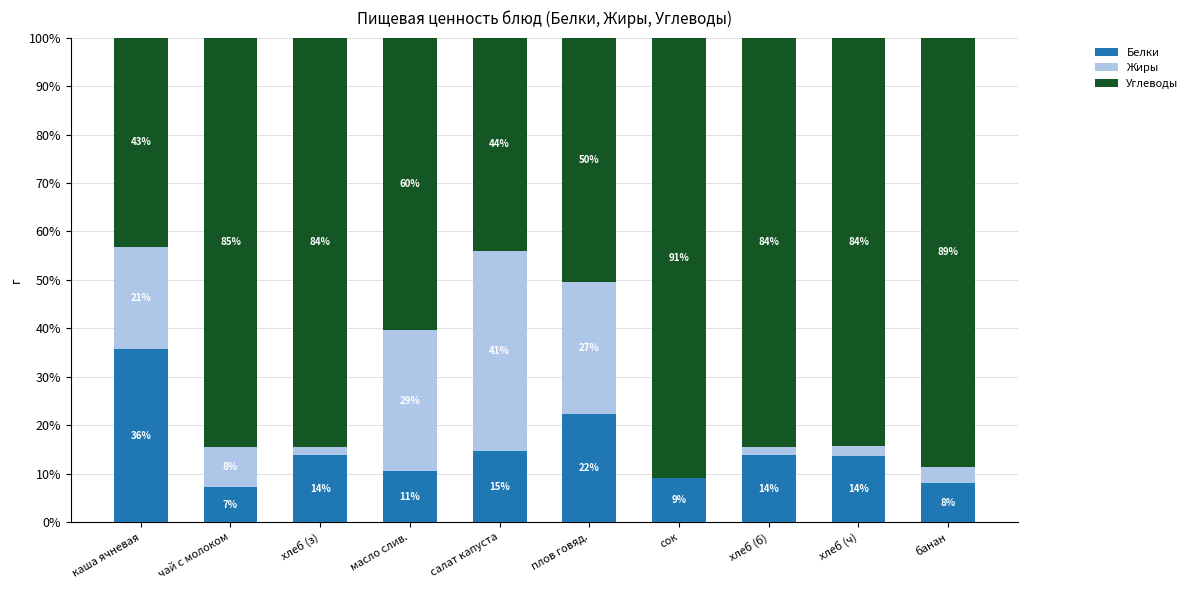

What is the approximate value of Белки at хлеб (з)?

13.9